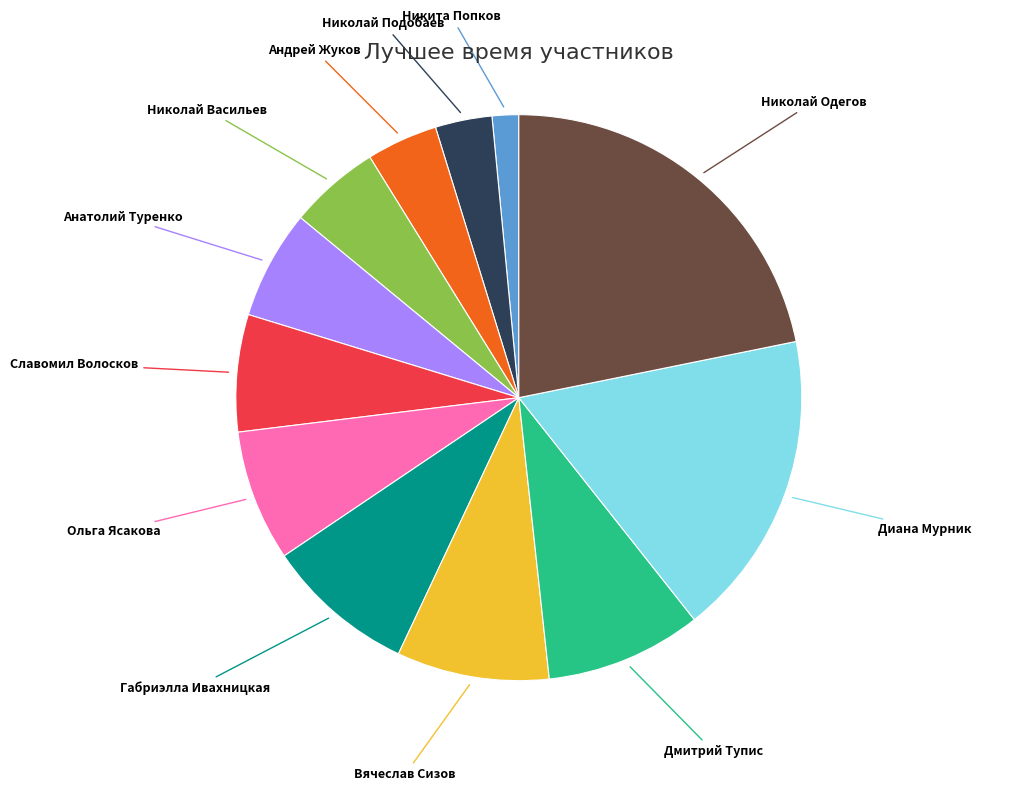

What is the ratio of the value at Анатолий Туренко to the value at Николай Подобаев?

1.9